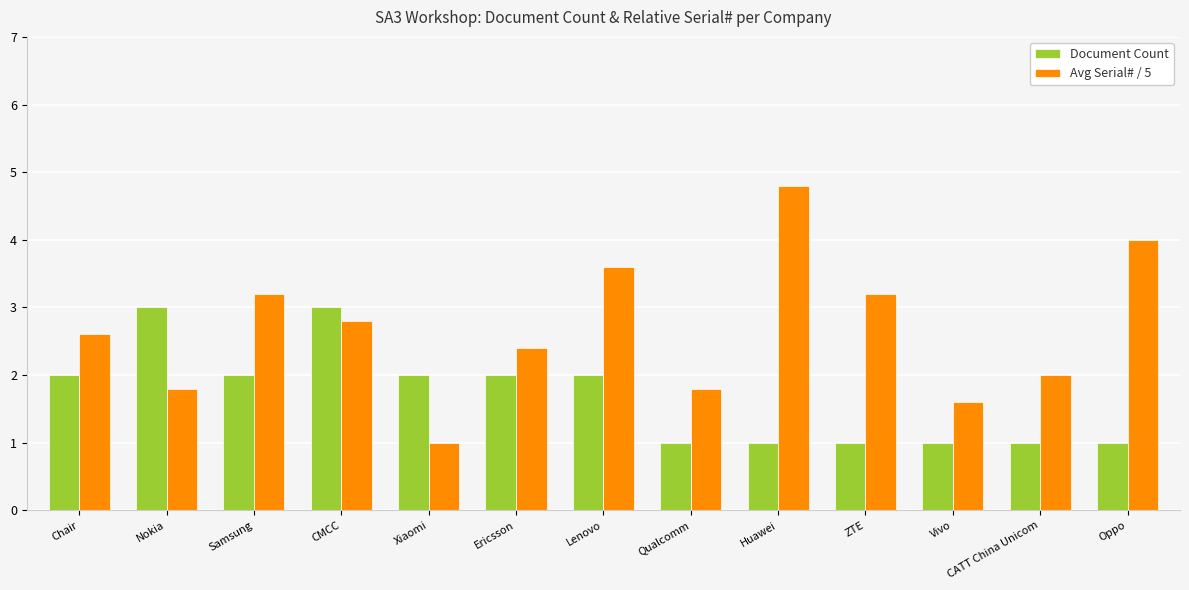

Reading right to left, extract all data points from this chart.

Document Count: 1.0	1.0	1.0	1.0	1.0	1.0	2.0	2.0	2.0	3.0	2.0	3.0	2.0
Avg Serial# / 5: 4.0	2.0	1.6	3.2	4.8	1.8	3.6	2.4	1.0	2.8	3.2	1.8	2.6